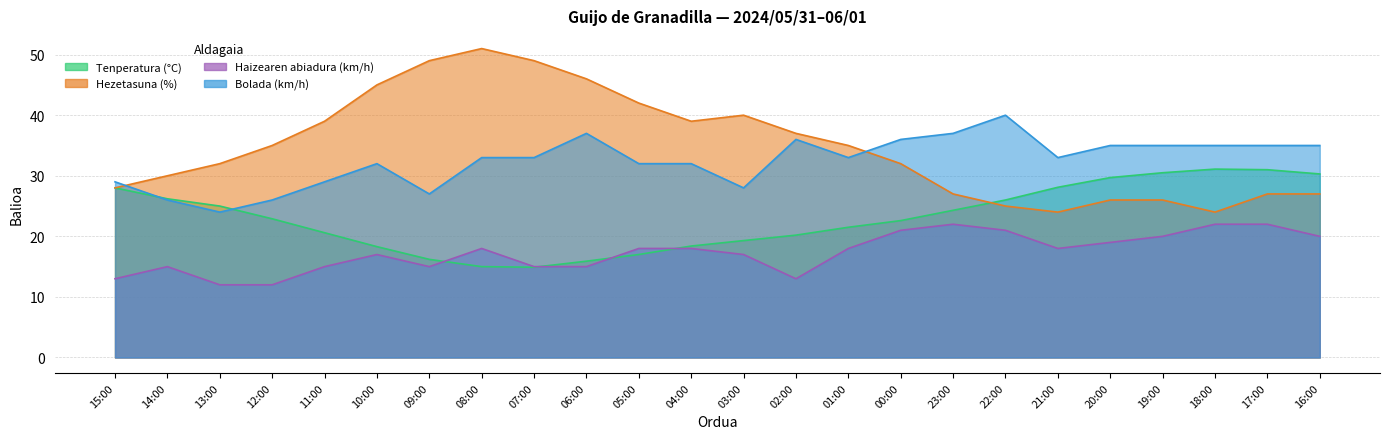

List the labels in order of Haizearen abiadura (km/h) value, largest first.

23:00, 18:00, 17:00, 00:00, 22:00, 19:00, 16:00, 20:00, 08:00, 05:00, 04:00, 01:00, 21:00, 10:00, 03:00, 14:00, 11:00, 09:00, 07:00, 06:00, 15:00, 02:00, 13:00, 12:00